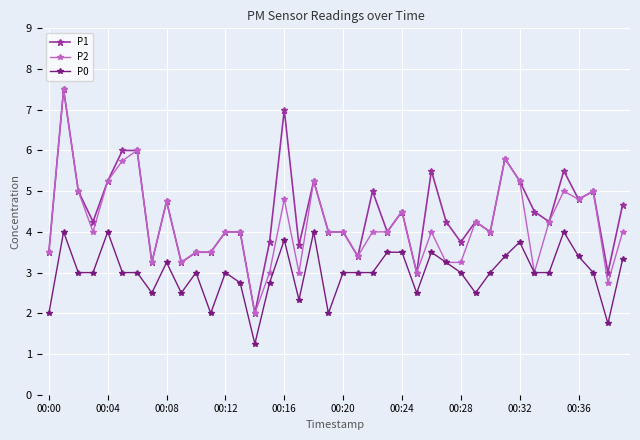

What is the value of the P1 point at the 37th from the left?

4.8